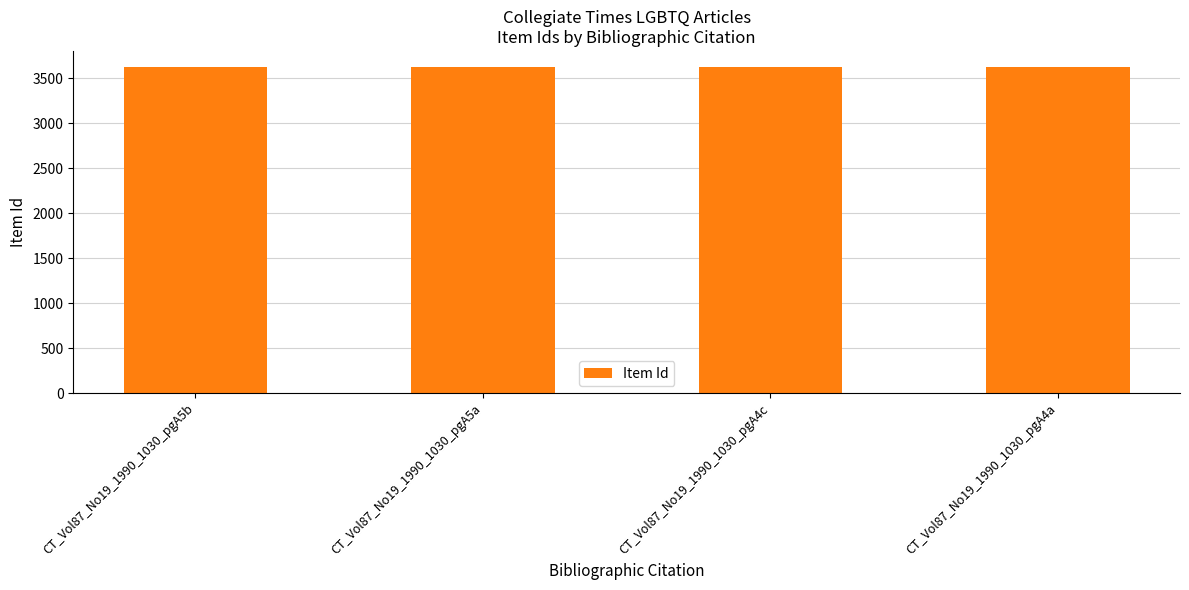

What is the average value?

3622